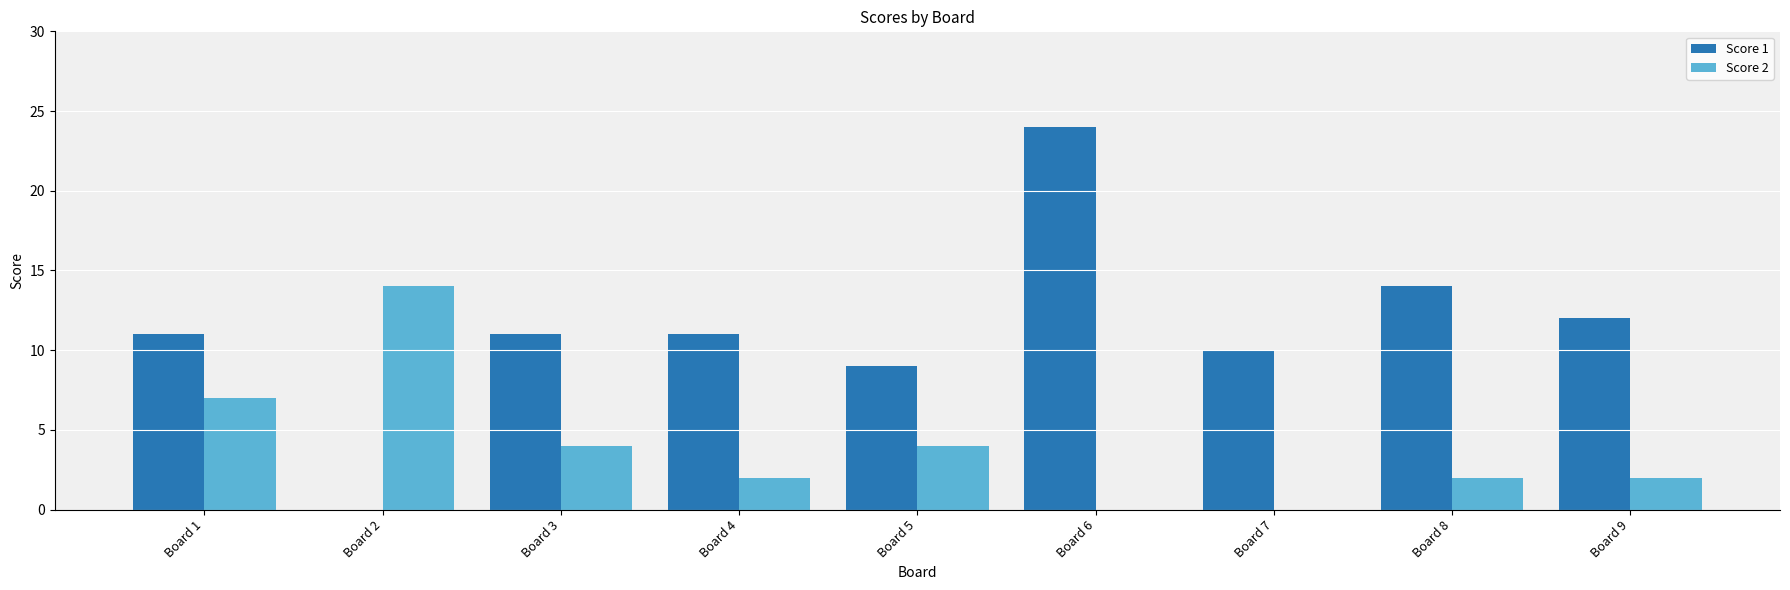

Is the value of Score 2 at Board 9 greater than the value of Score 1 at Board 5?

No